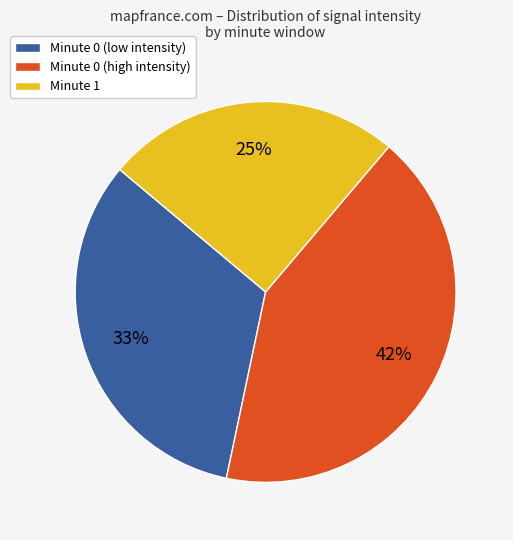

Count the number of slices in the pie.

3